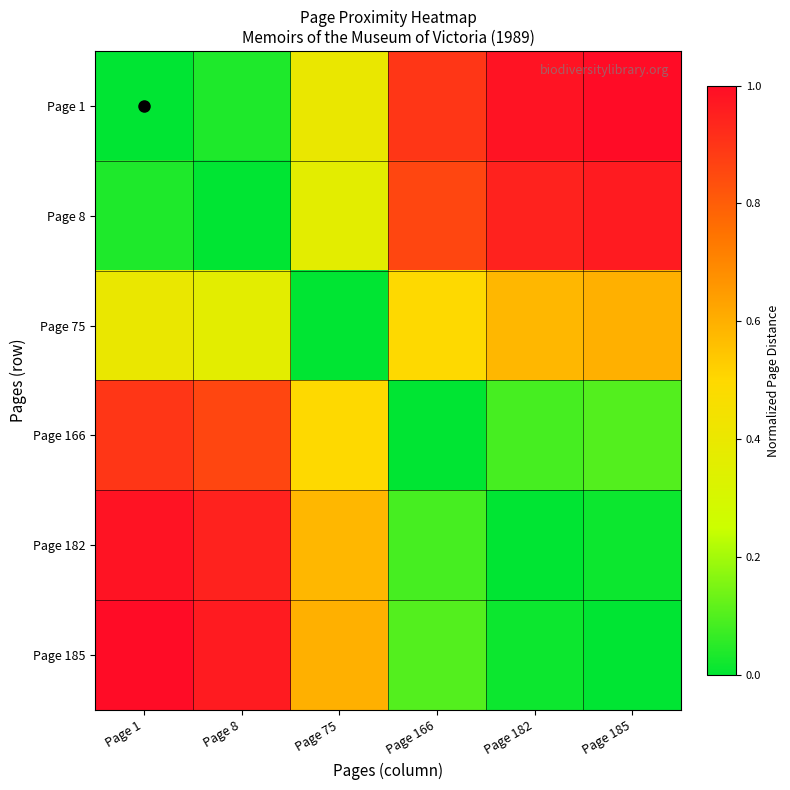

Which has a higher value, Page 182 or Page 75?

Page 182